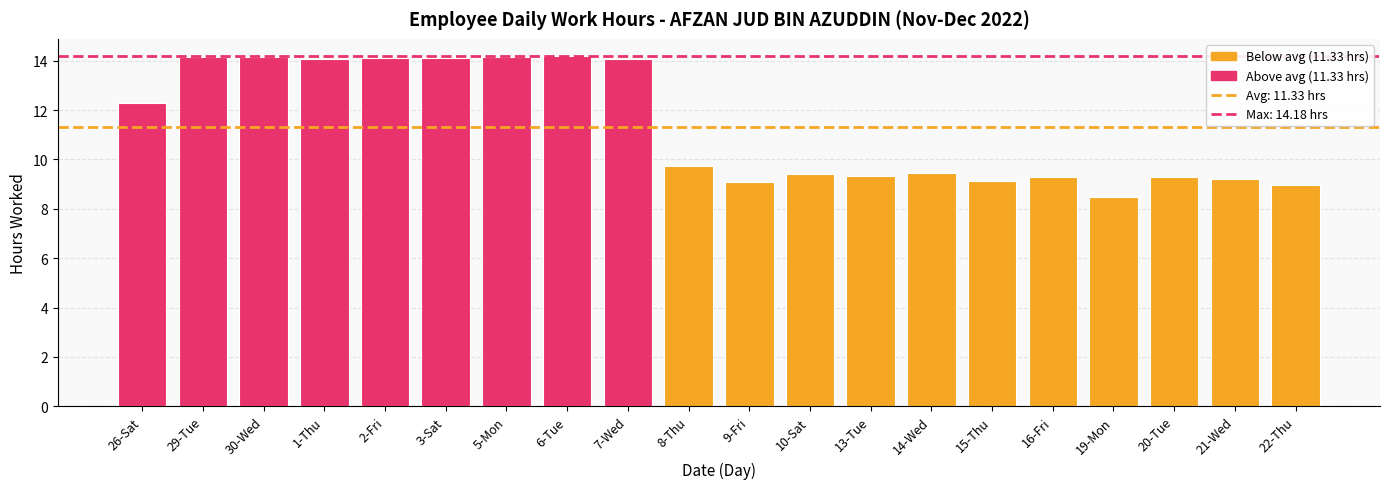

What is the difference between the values at 22-Thu and 10-Sat?

0.4